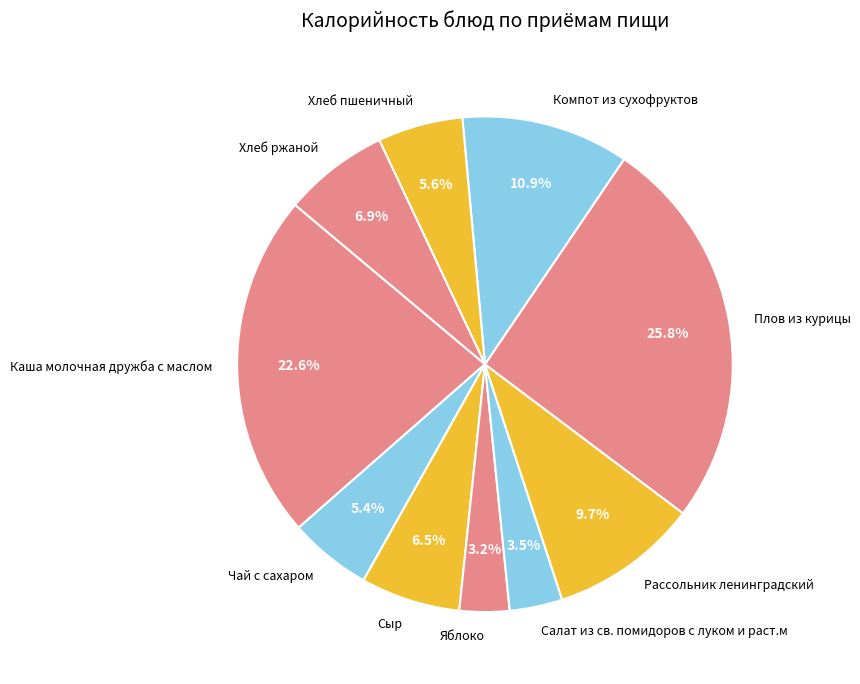

To the nearest percent, what is the combined percentage of Хлеб пшеничный and Хлеб ржаной?

12%